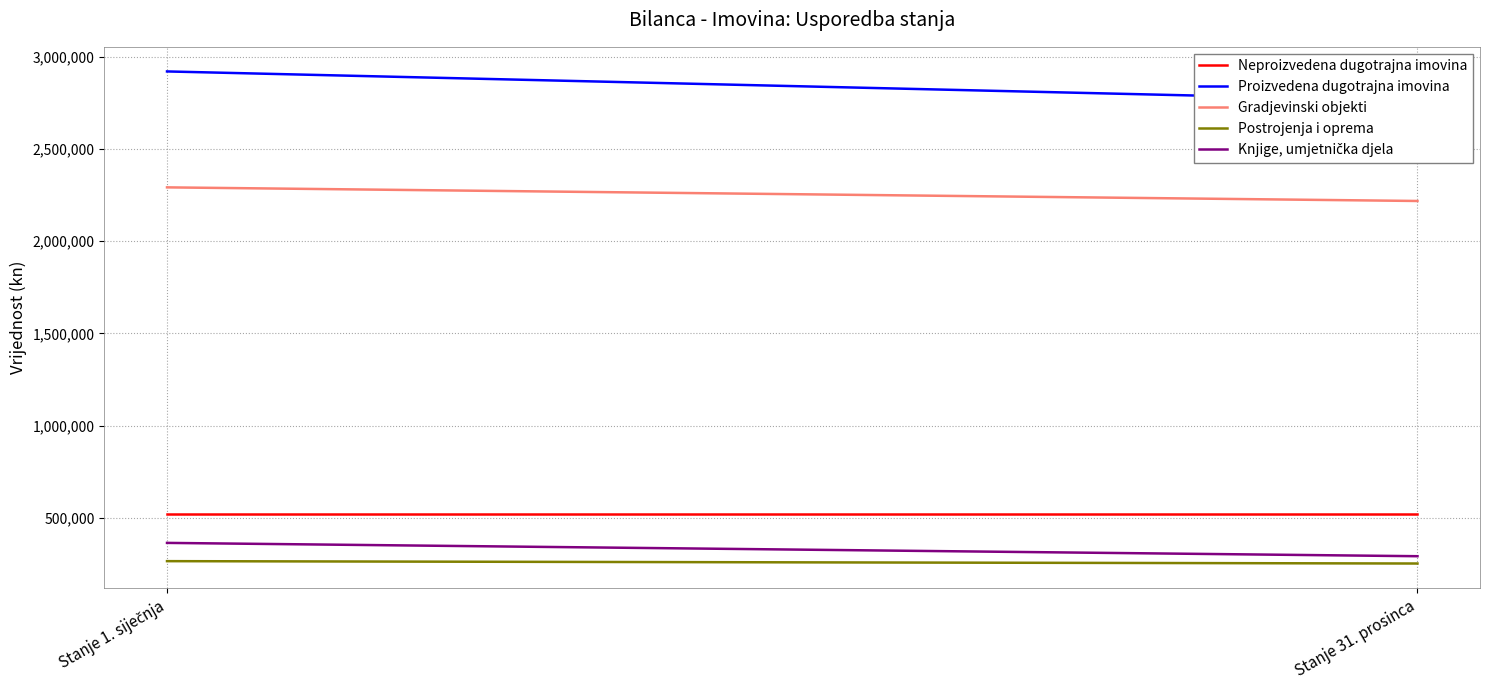

The Knjige, umjetnička djela series shows 291659.0 at Stanje 31. prosinca. True or false?

True